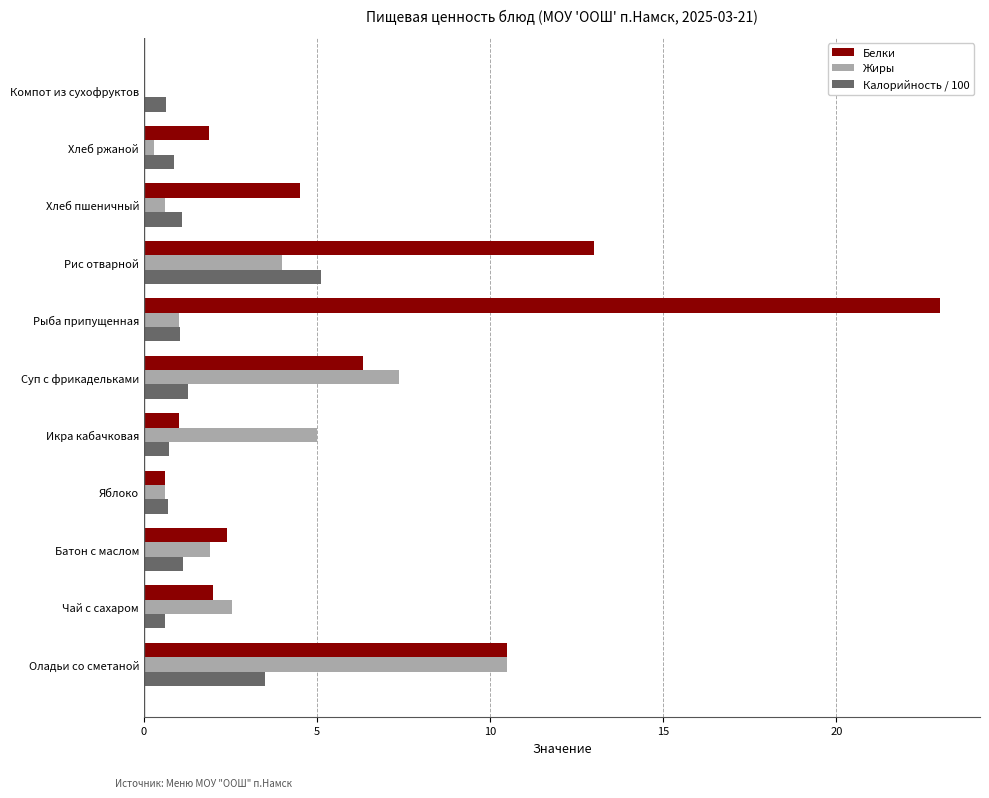

What is the maximum value shown in the chart?

23.0